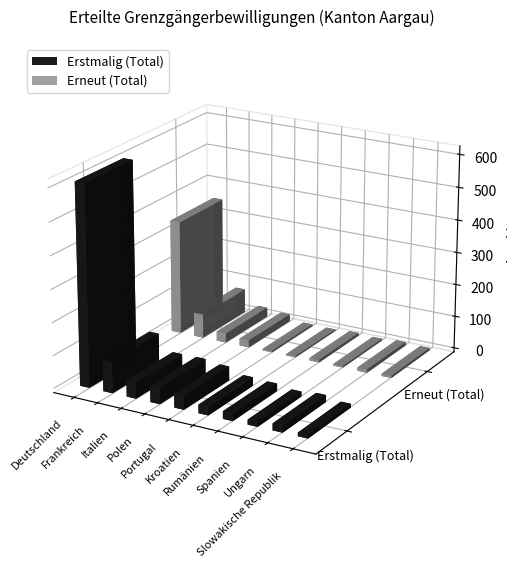

What is the sum of the Erneut (Total) values at Kroatien and Frankreich?

78